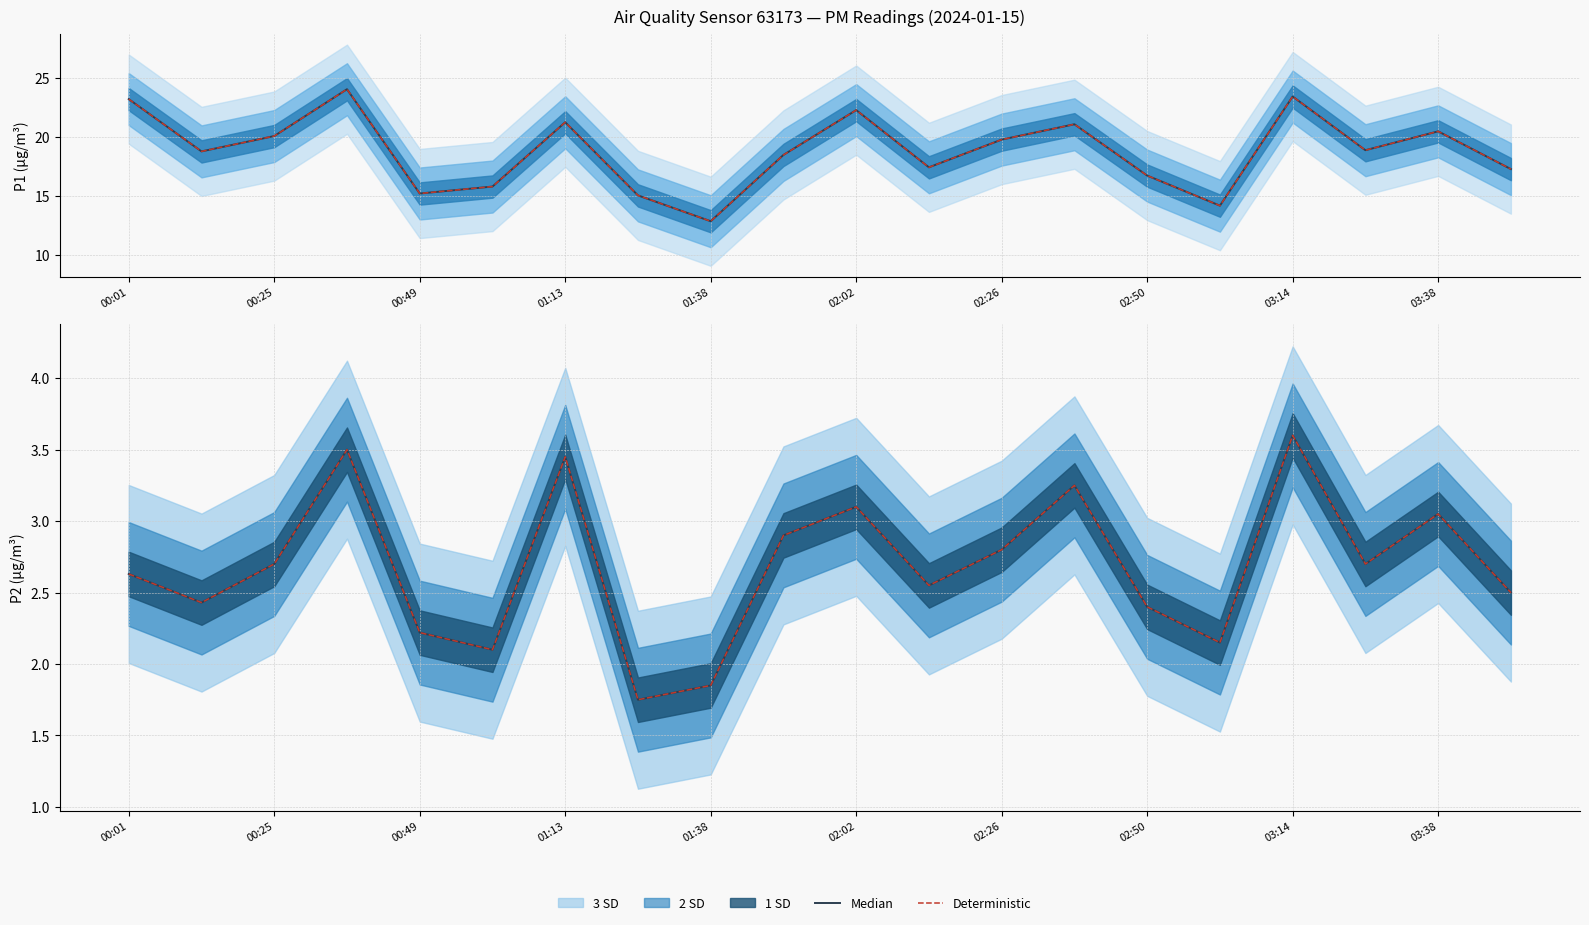

What is the difference between the Deterministic values at 15 and 12?

0.6